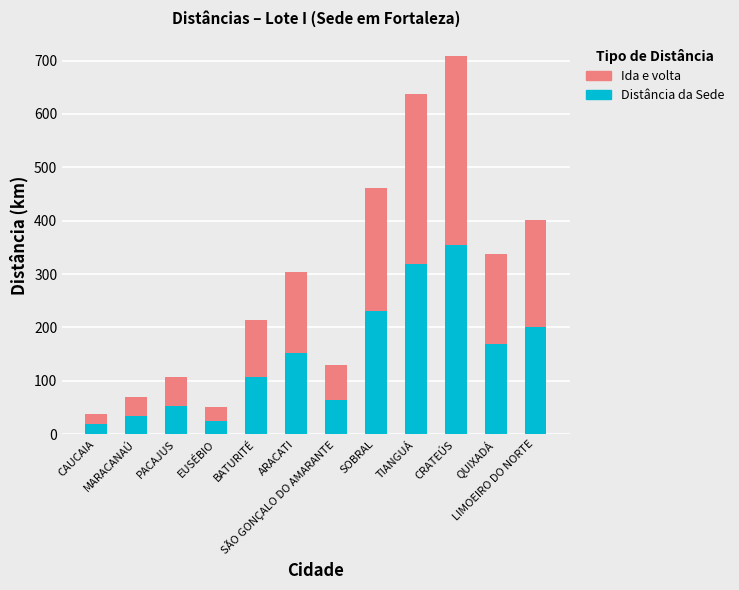

True or false: Distância da Sede has a value of 354.0 at CRATEÚS.

True